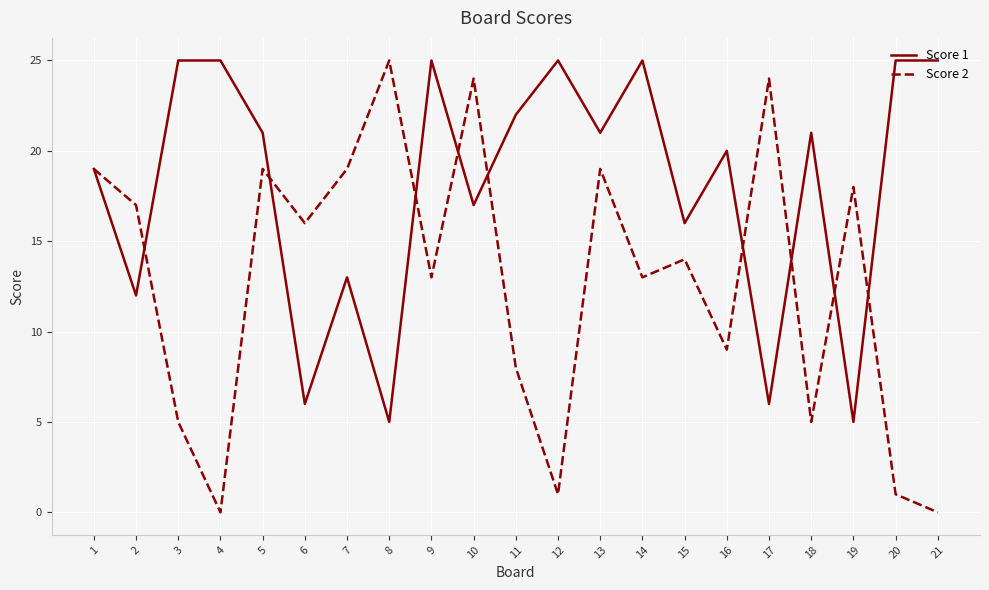

What is the sum of the Score 2 values at 20 and 11?

9